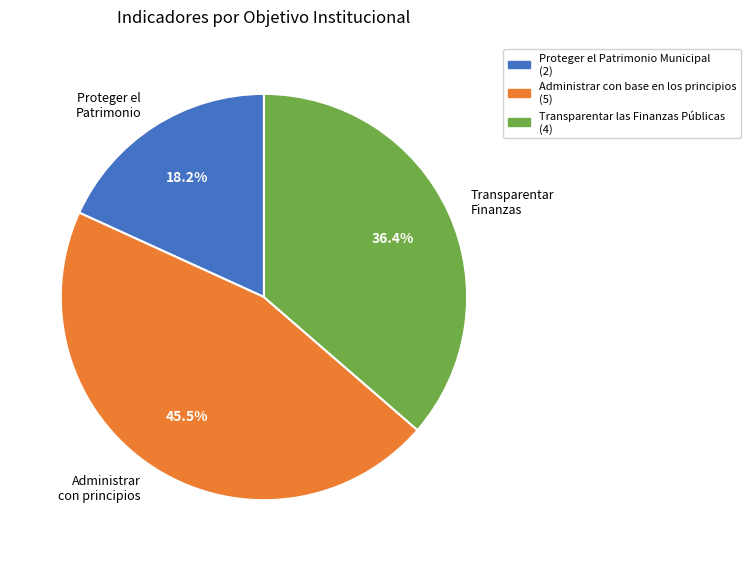

Rank the categories by value from lowest to highest.

Proteger el Patrimonio Municipal, Transparentar las Finanzas Públicas, Administrar con base en los principios